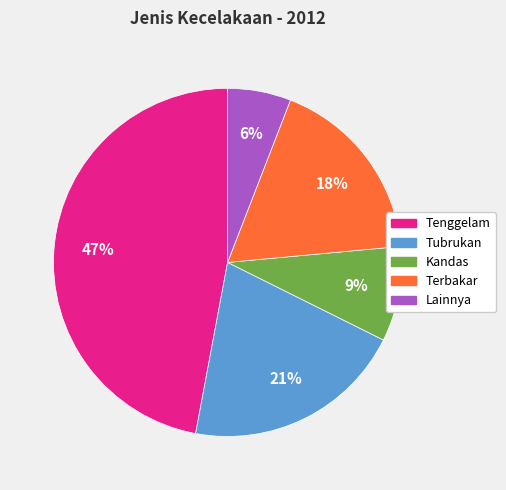

Approximately how many times larger is the value at Kandas compared to Lainnya?

1.5